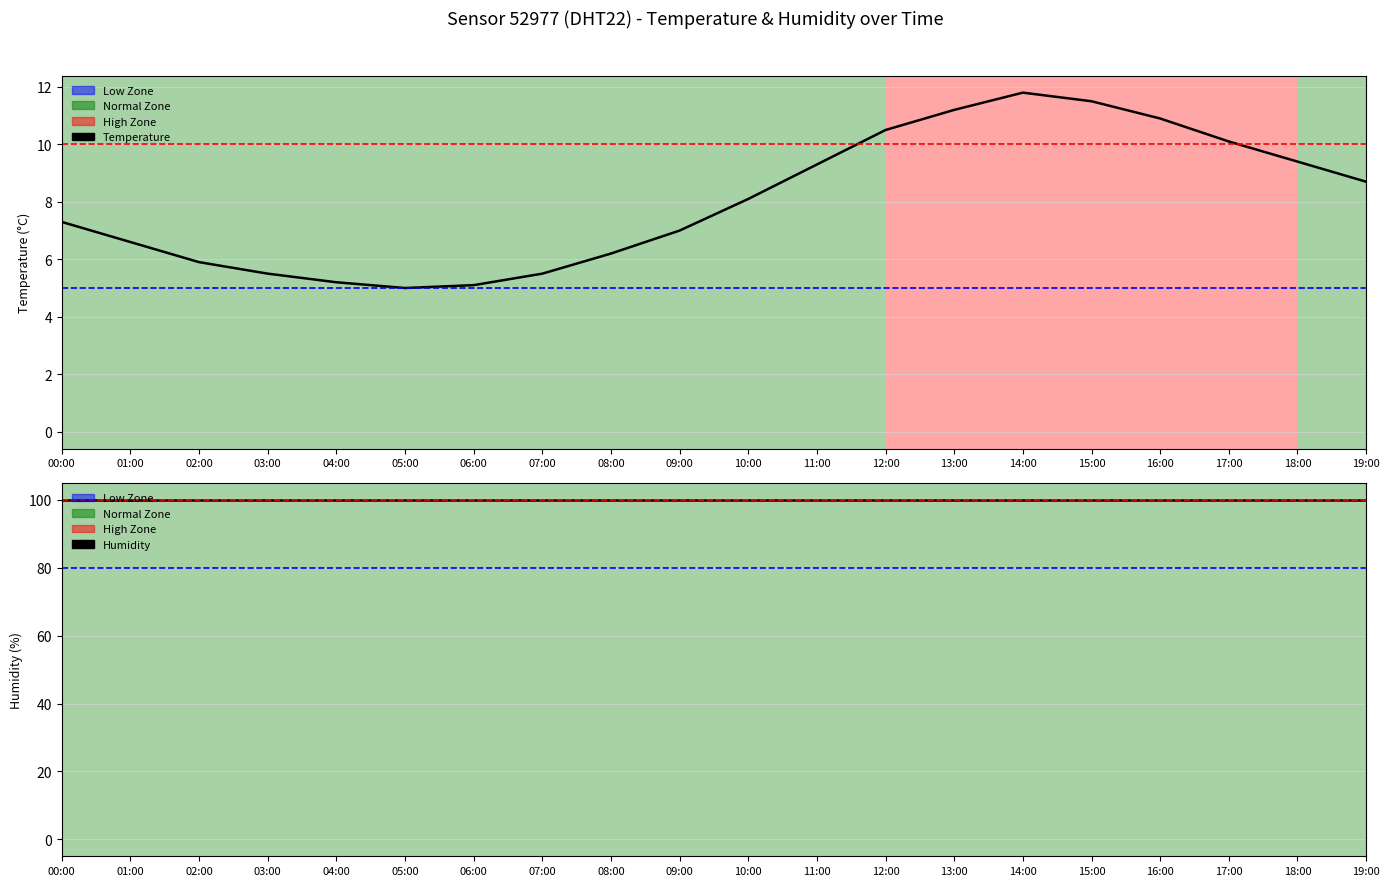

What is the average value?

8.0